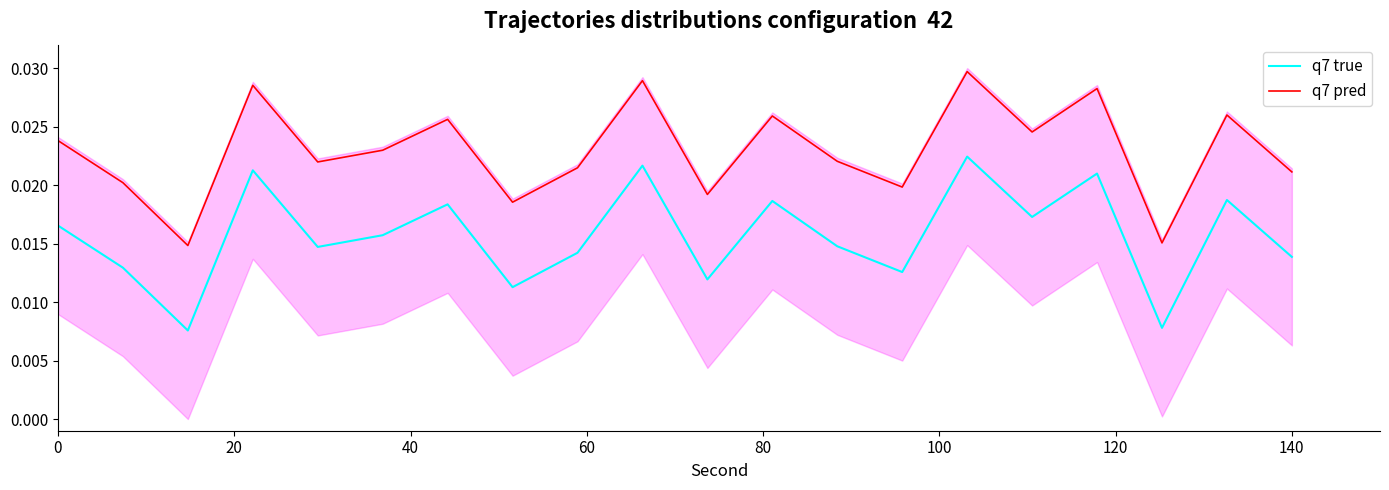

True or false: q7 true and q7 pred intersect in this chart.

False